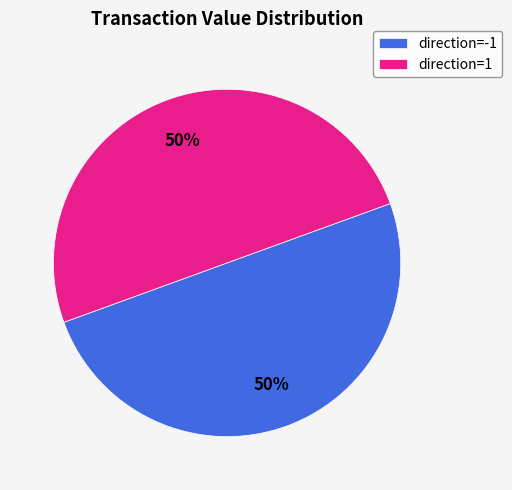

How many slices are in this pie chart?

2